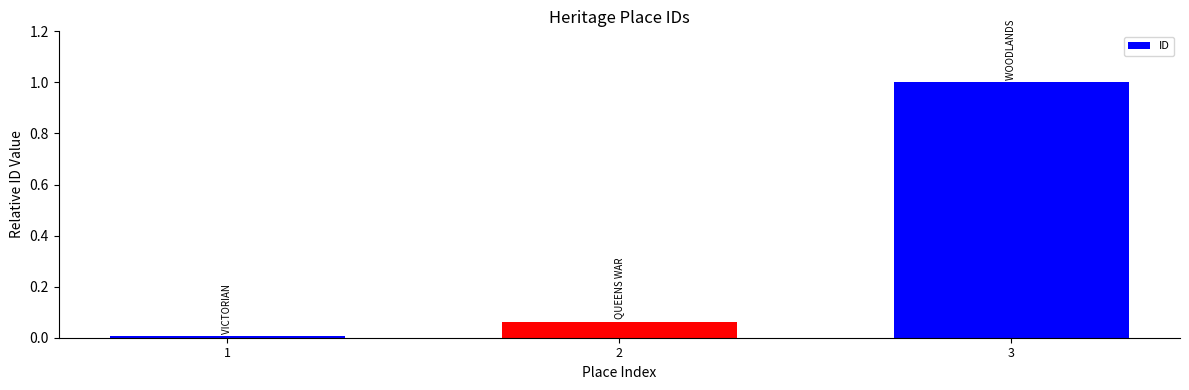

Which label corresponds to the smallest value in the chart?

1